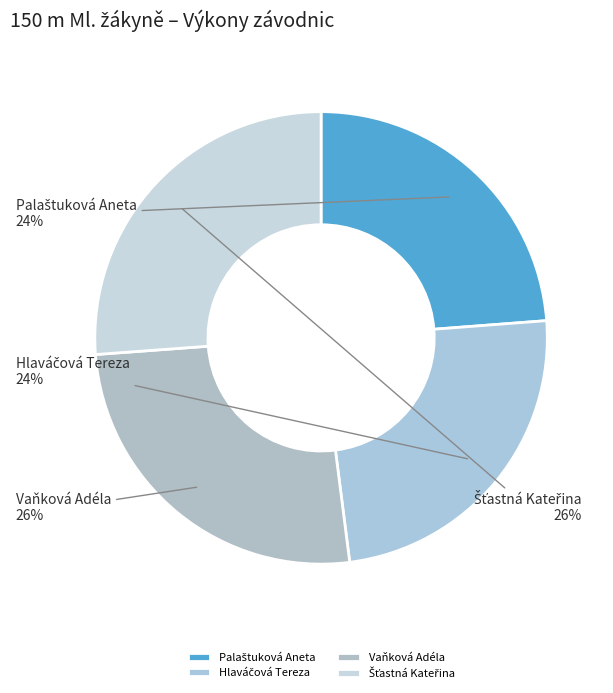

What percentage is the Vaňková Adéla slice, to the nearest percent?

26%